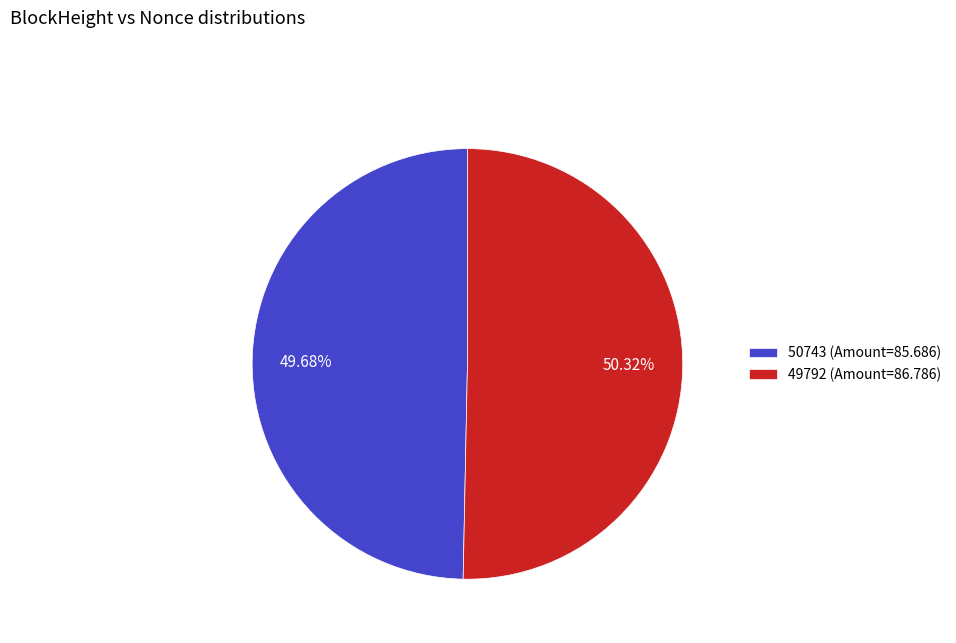

Rank the categories by value from lowest to highest.

50743 (Amount=85.686), 49792 (Amount=86.786)